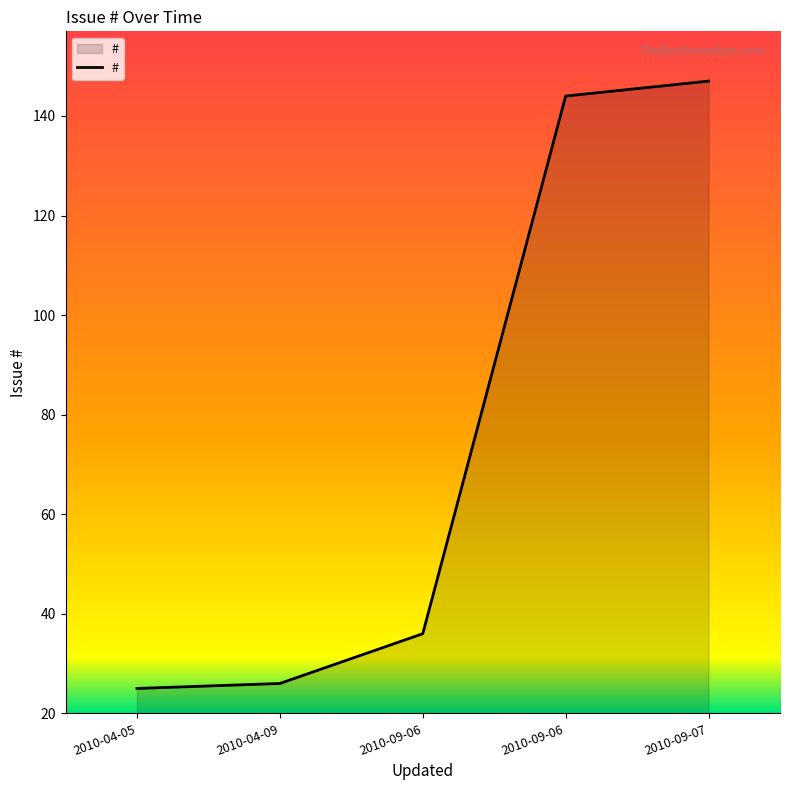

Does the chart have visible grid lines?

No